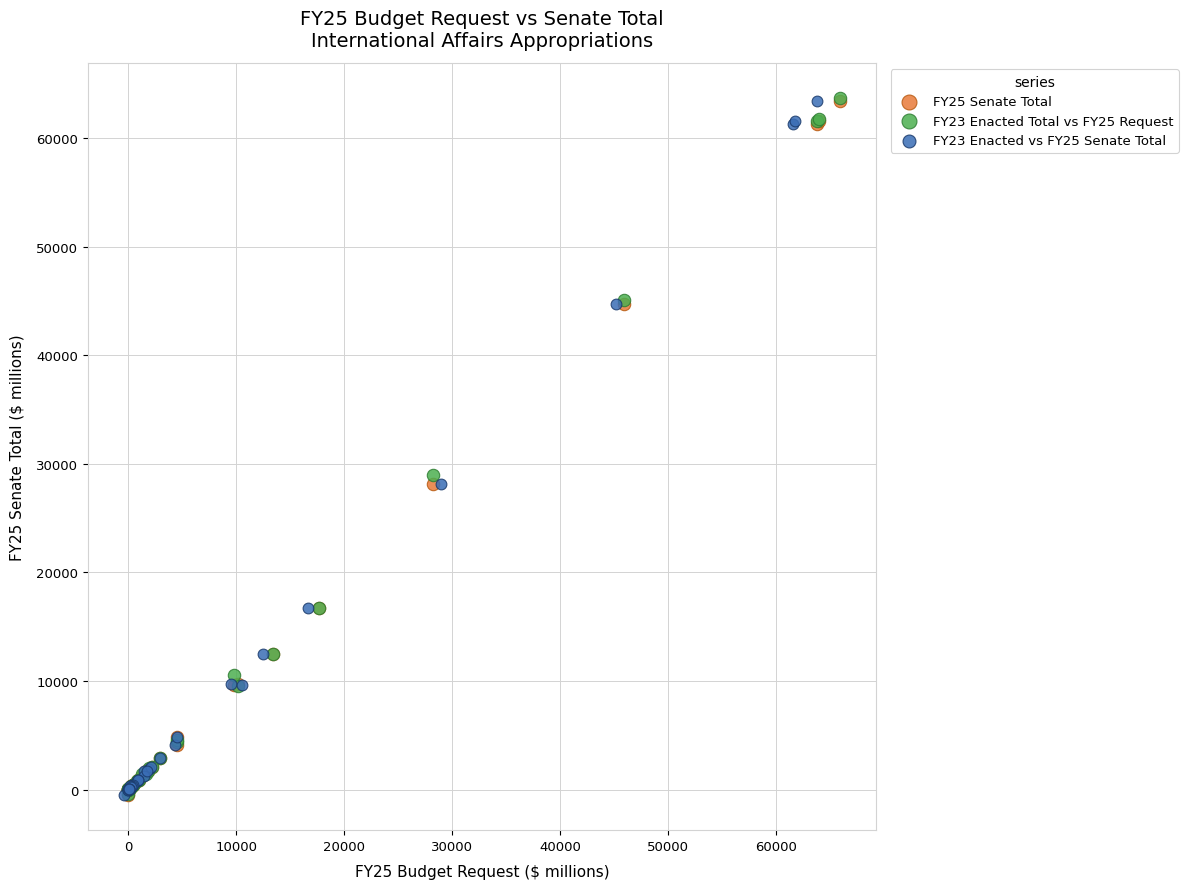

Which series has the largest Y range (max minus min)?

FY23 Enacted Total vs FY25 Request